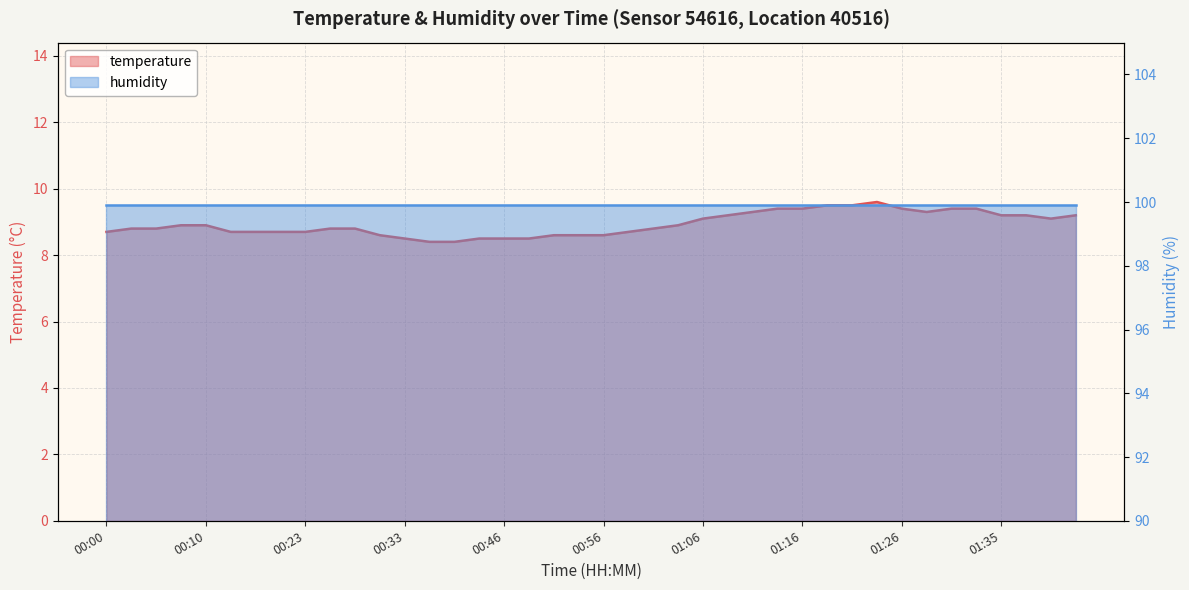

At which category does the data reach its first local peak?

01:23